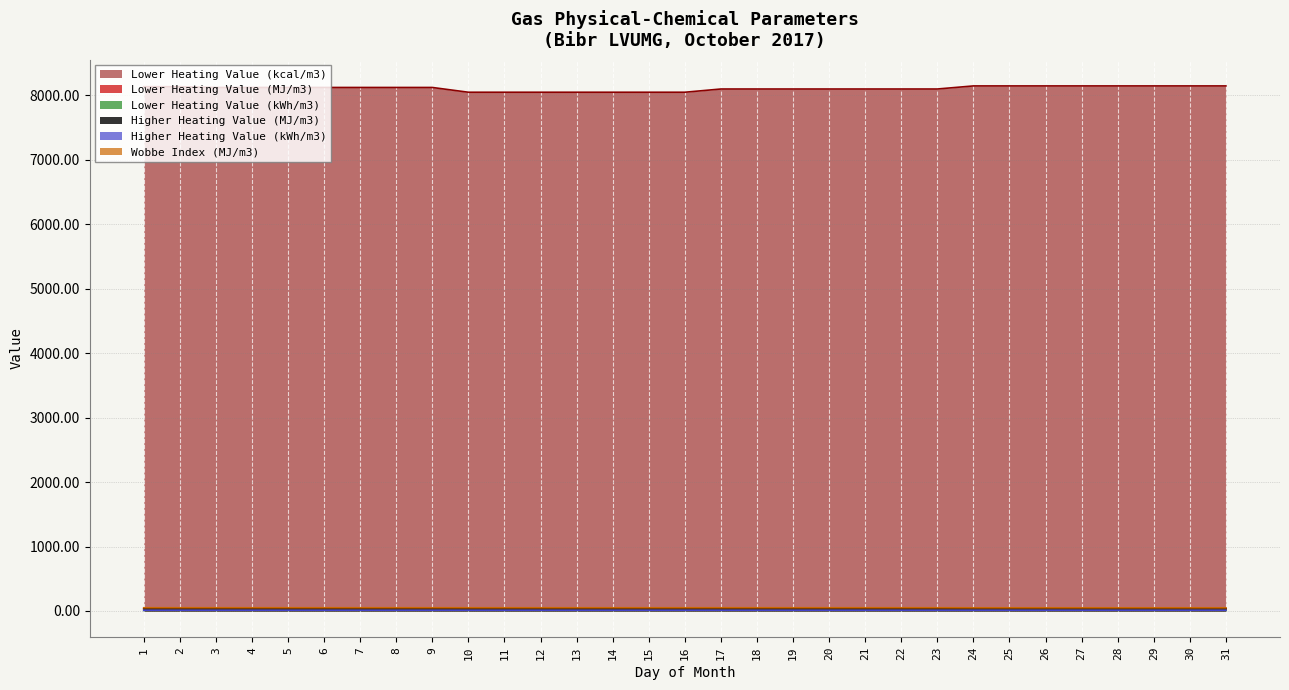

What are all the series names shown in the legend?

Lower Heating Value (kcal/m3), Lower Heating Value (MJ/m3), Lower Heating Value (kWh/m3), Higher Heating Value (MJ/m3), Higher Heating Value (kWh/m3), Wobbe Index (MJ/m3)